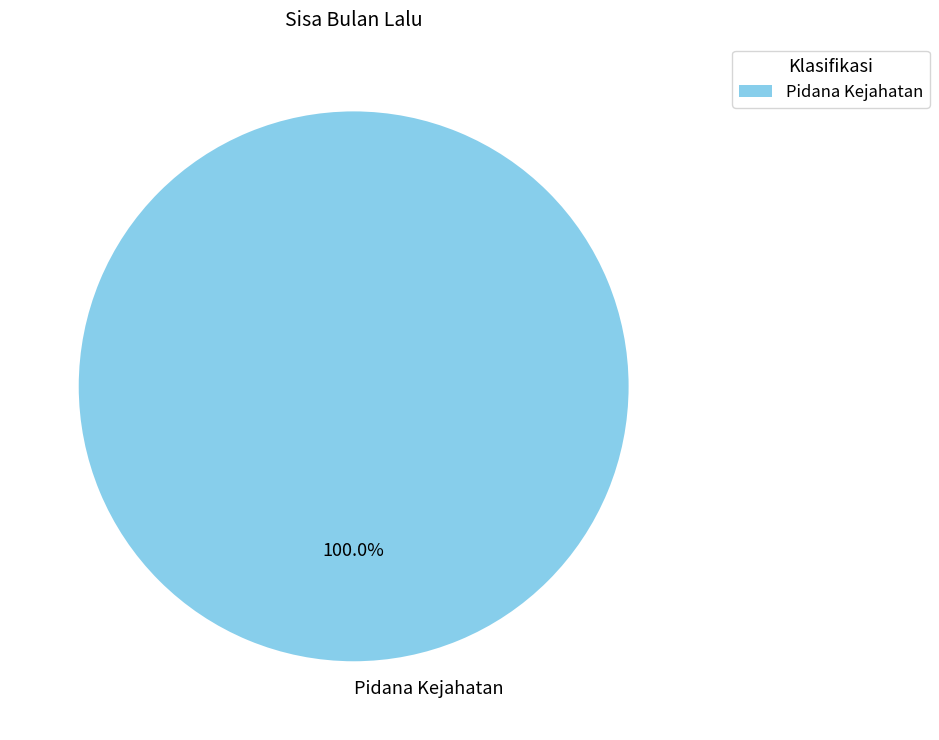

Rank the categories by value from highest to lowest.

Pidana Kejahatan